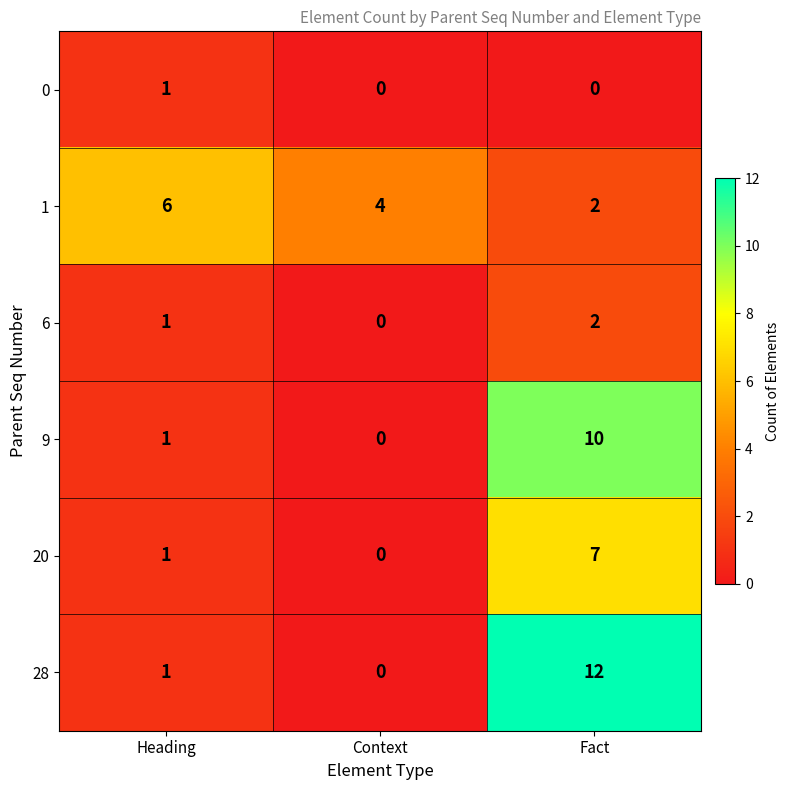

What is the sum of all 1 values?

12